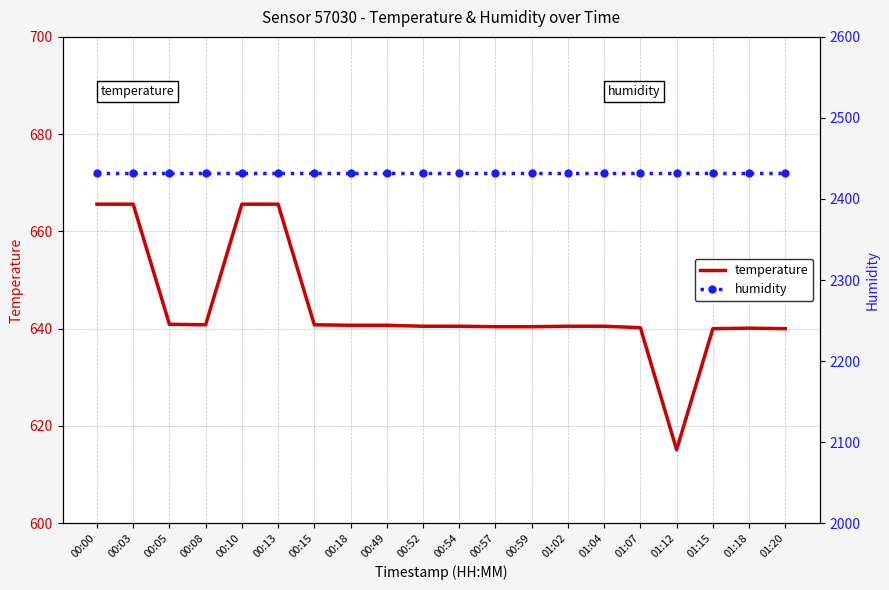

True or false: temperature has more than 0 points higher than both neighbors.

True